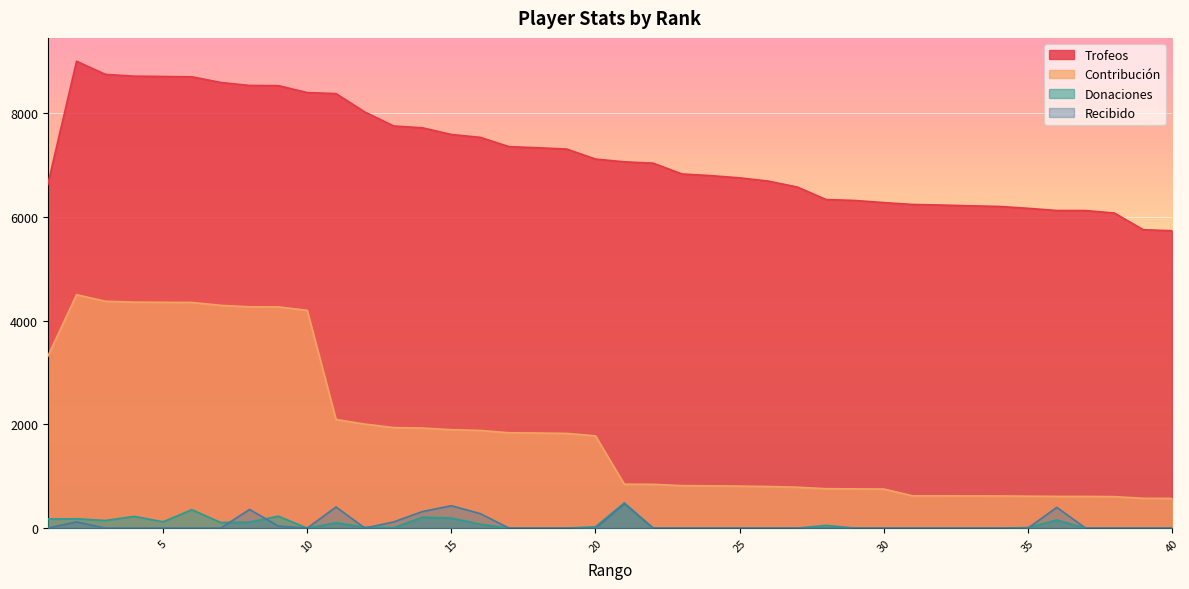

How many interior local valleys does the Recibido series have?

2